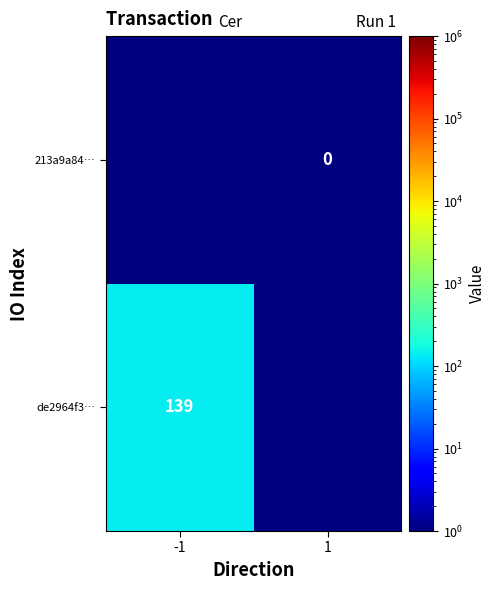

How many categories are shown in the chart?

2